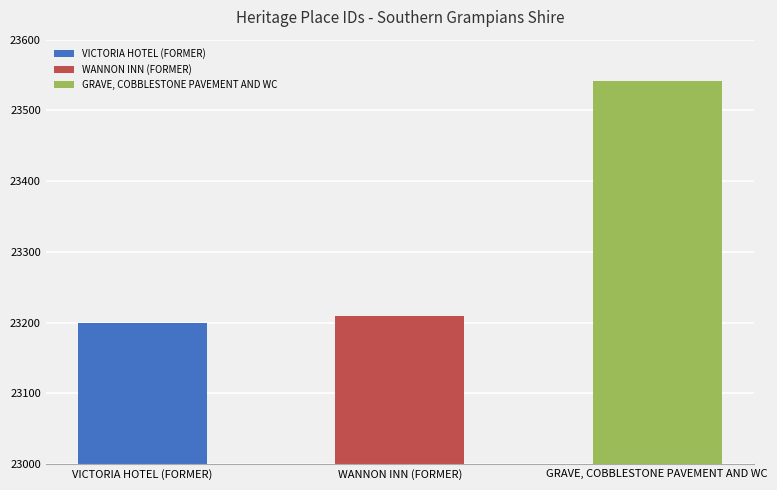

What is the change in value from VICTORIA HOTEL (FORMER) to GRAVE, COBBLESTONE PAVEMENT AND WC?

+343